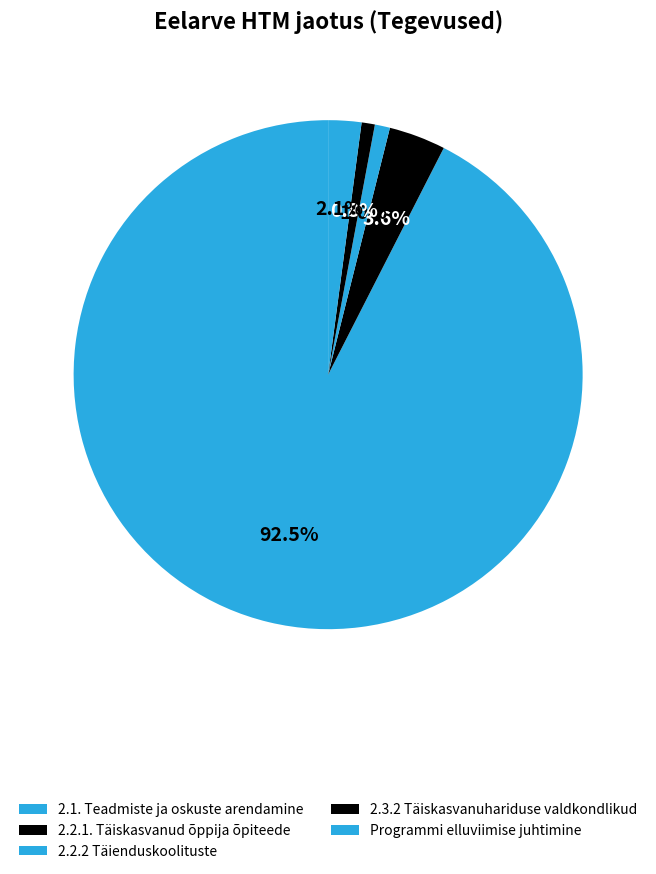

Does 2.1. Teadmiste ja oskuste arendamine account for over 50% of the chart?

Yes